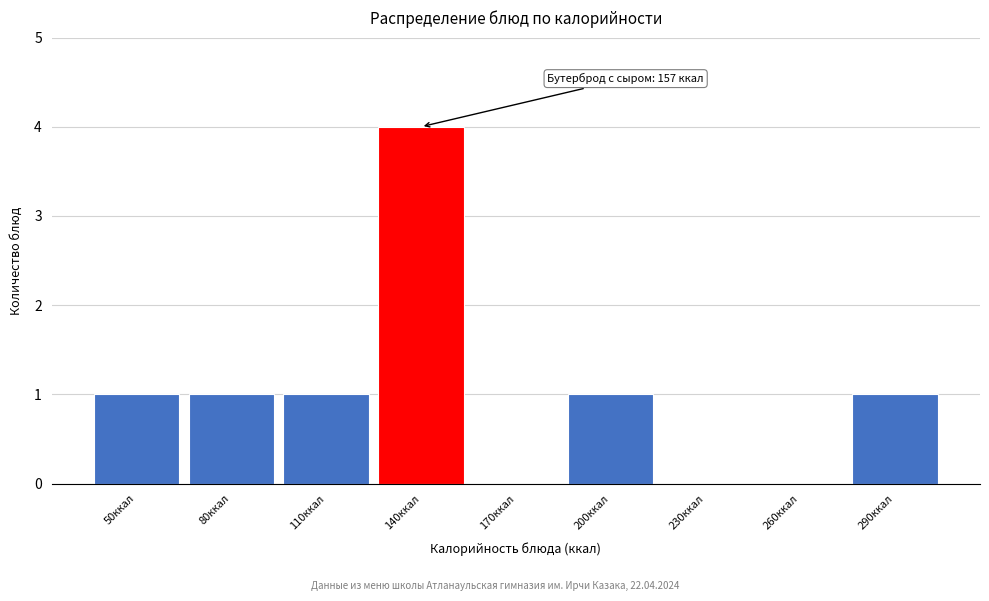

Reading right to left, transcribe all the data shown in this chart.

290ккал=1	260ккал=0	230ккал=0	200ккал=1	170ккал=0	140ккал=4	110ккал=1	80ккал=1	50ккал=1